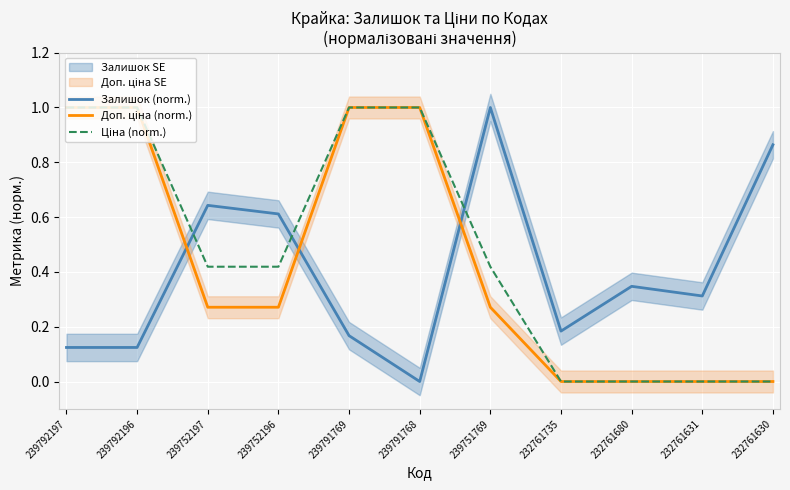

Is it true that Доп. ціна (norm.) equals 0.2 at 239791769?

False